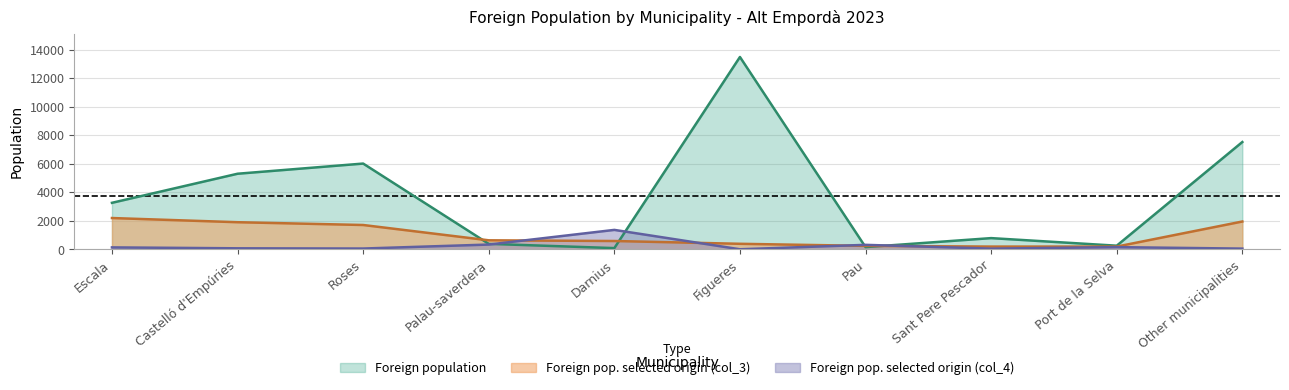

Between which two adjacent categories do Foreign population and Foreign pop. selected origin (col_3) first intersect?

Roses and Palau-saverdera